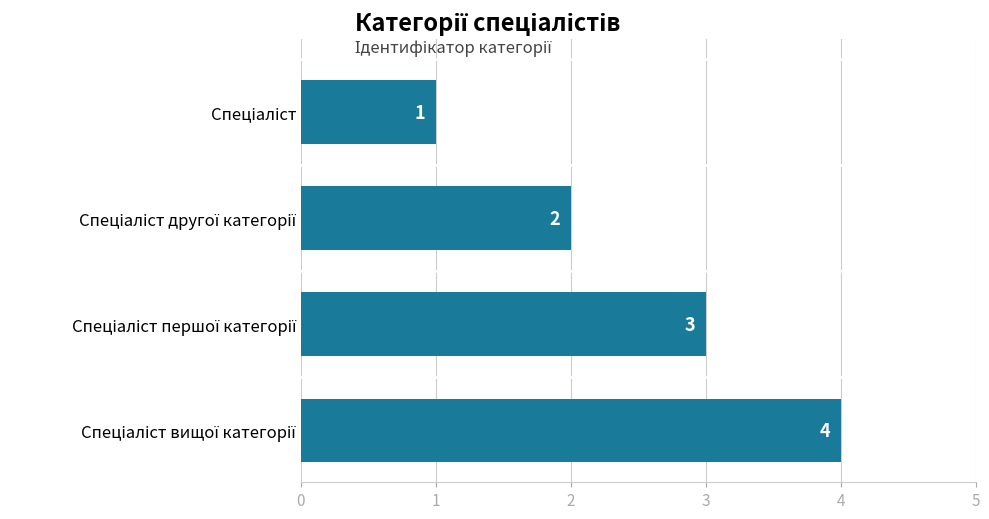

What is the difference between the maximum and minimum values?

3